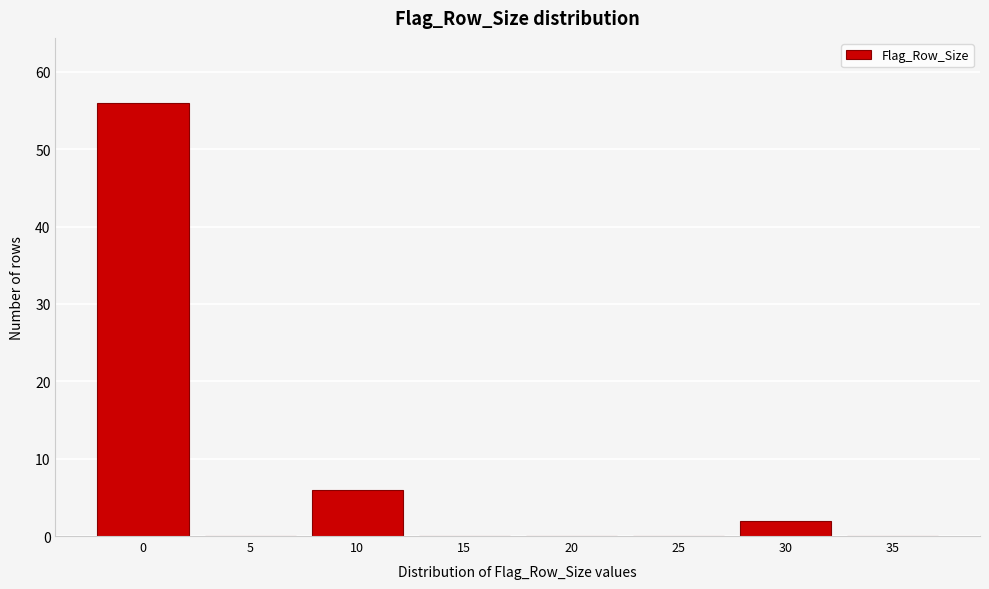

Reading left to right, list all the values displayed in this chart.

0=56	5=0	10=6	15=0	20=0	25=0	30=2	35=0